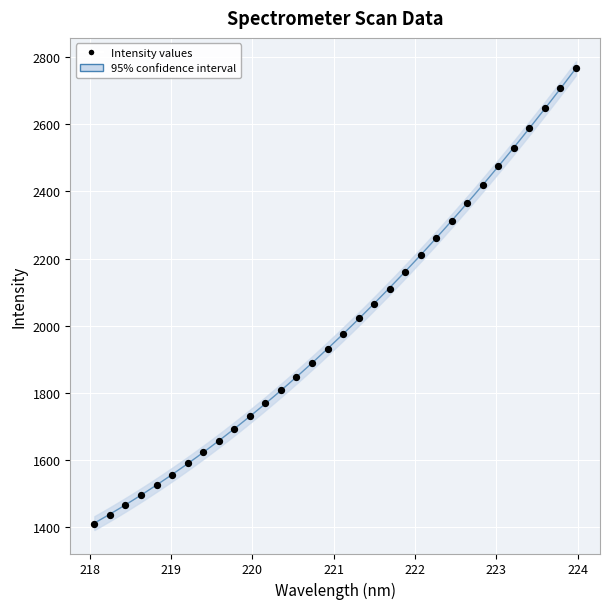

What is the range of Y values (max minus min)?

1358.1